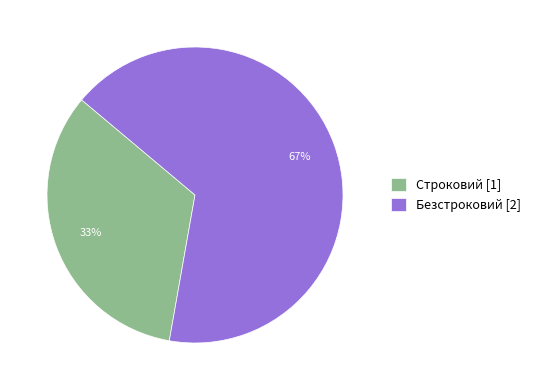

Which category has the smallest portion of the pie?

Строковий